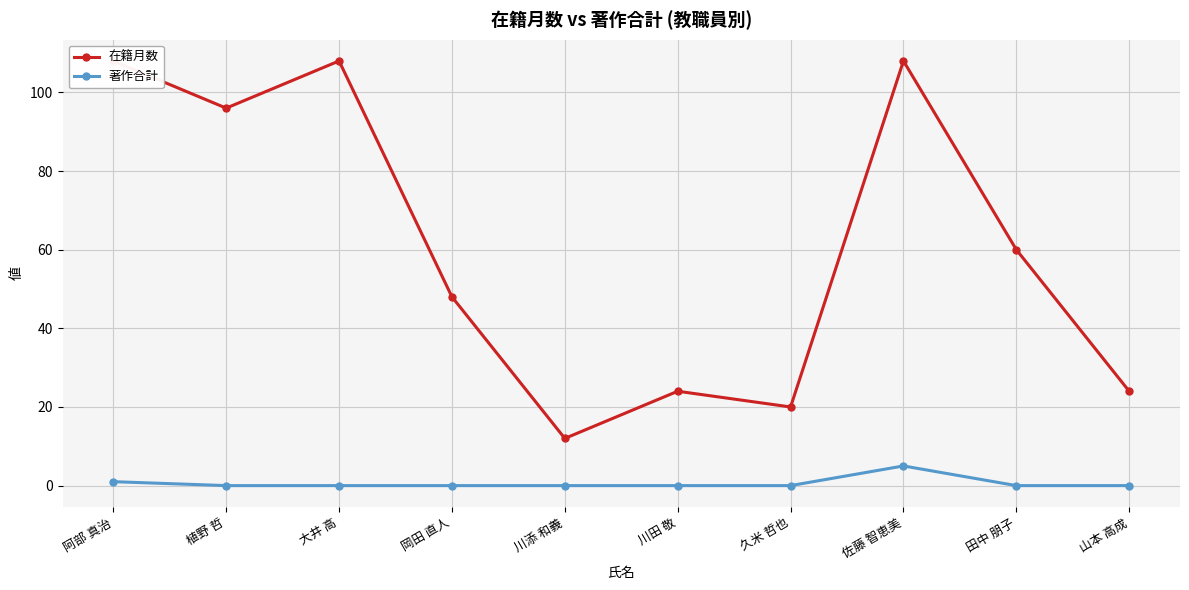

Rank the categories by 著作合計 value from highest to lowest.

佐藤 智恵美, 阿部 真治, 植野 哲, 大井 高, 岡田 直人, 川添 和義, 川田 敬, 久米 哲也, 田中 朋子, 山本 高成